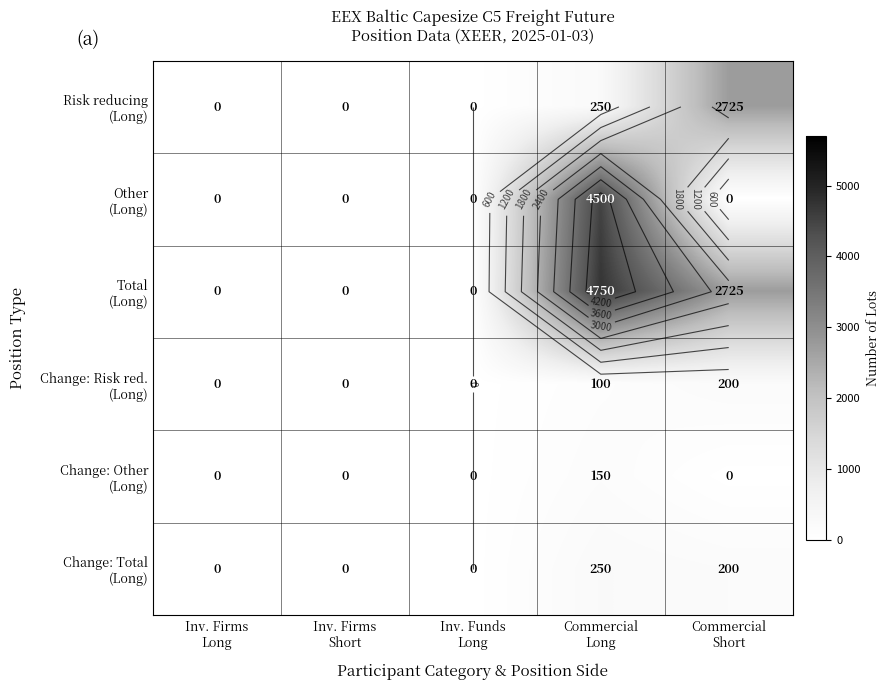

At which category is the sum across all series the highest?

Commercial
Long